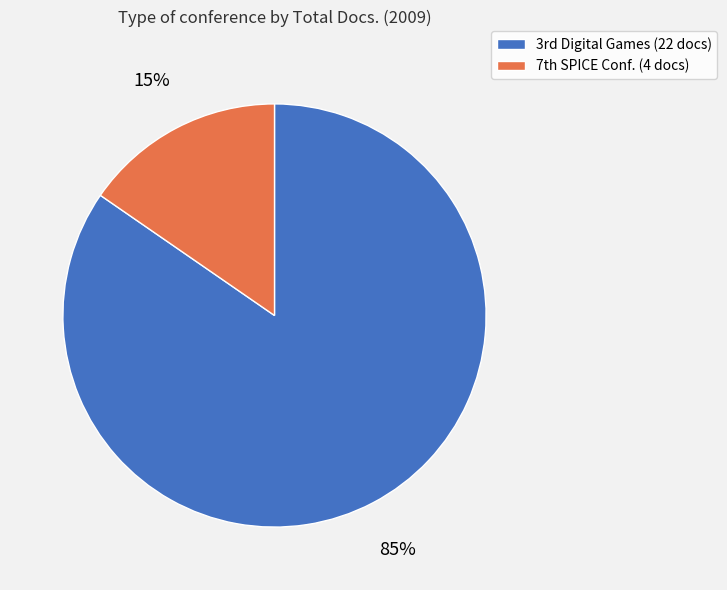

Is there a majority slice in this chart?

Yes